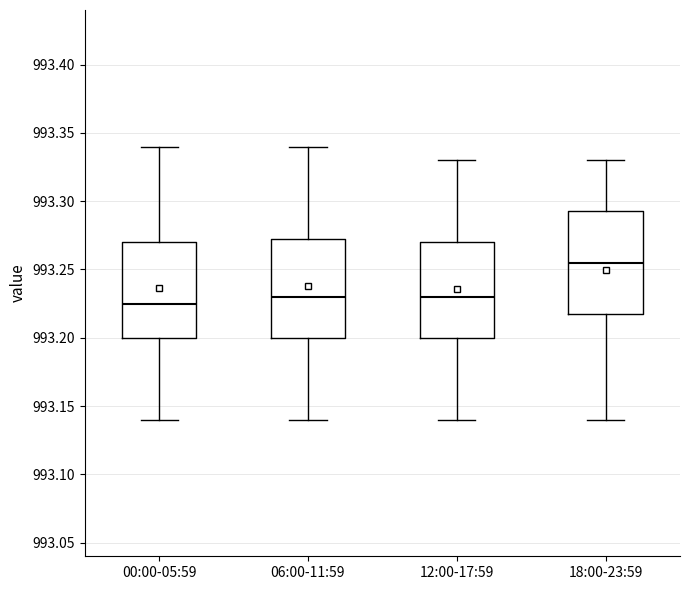

Where is the upper edge of the box for 18:00-23:59 on the y-axis? The values are not printed on the chart, so give them approximately, as read against the axis.

993.295